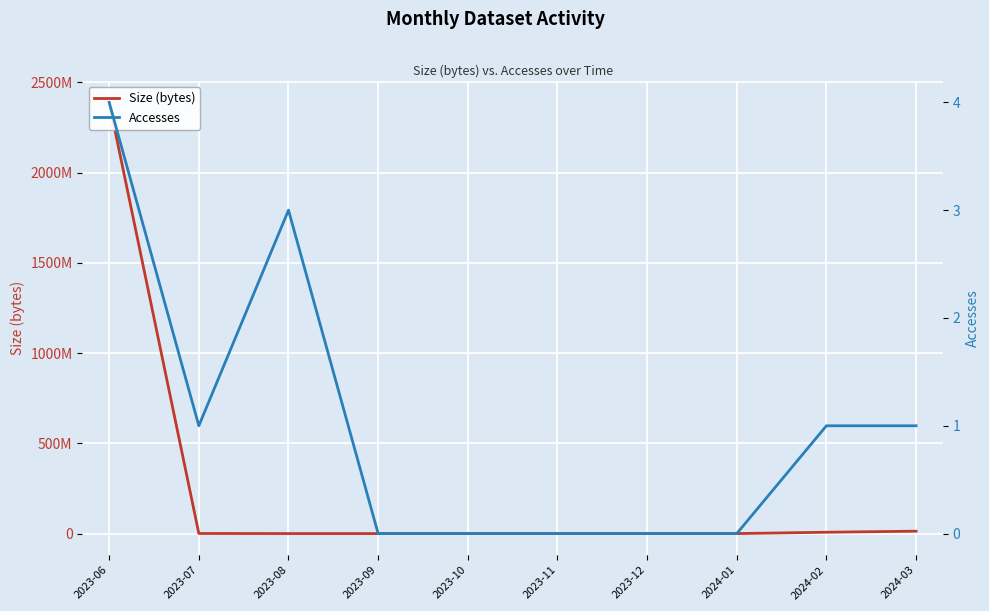

True or false: Accesses has a value of -2 at 2023-09.

False